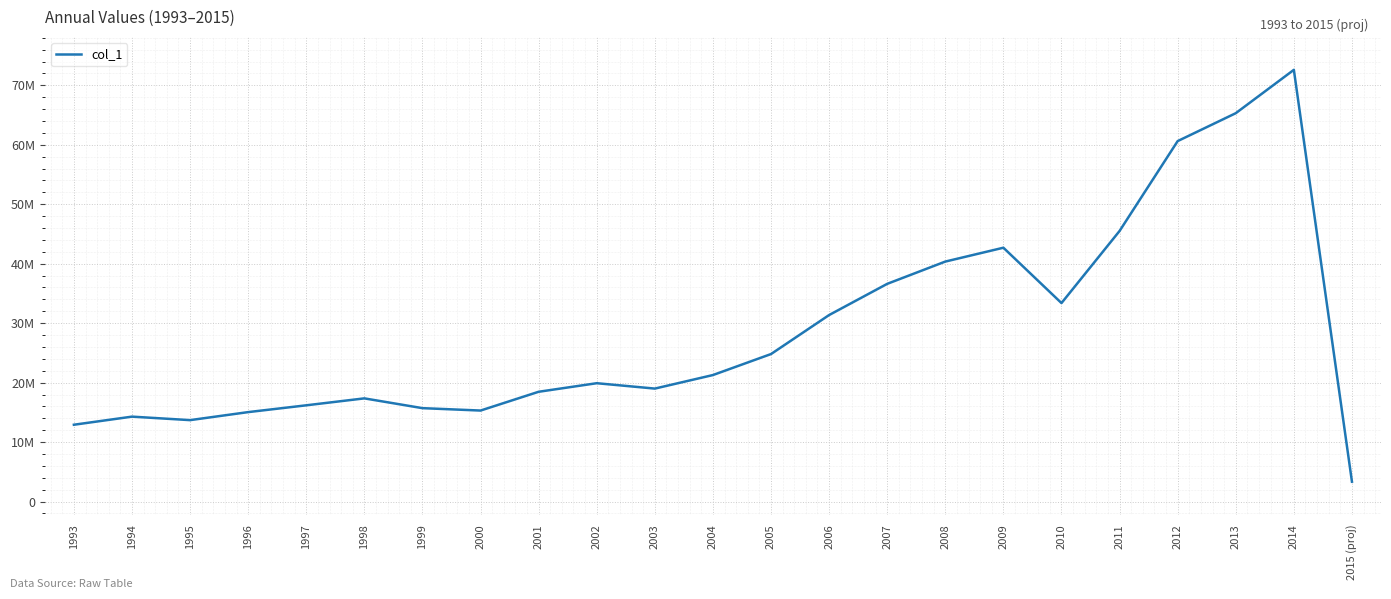

What is the label of the 3rd point from the left?

1995